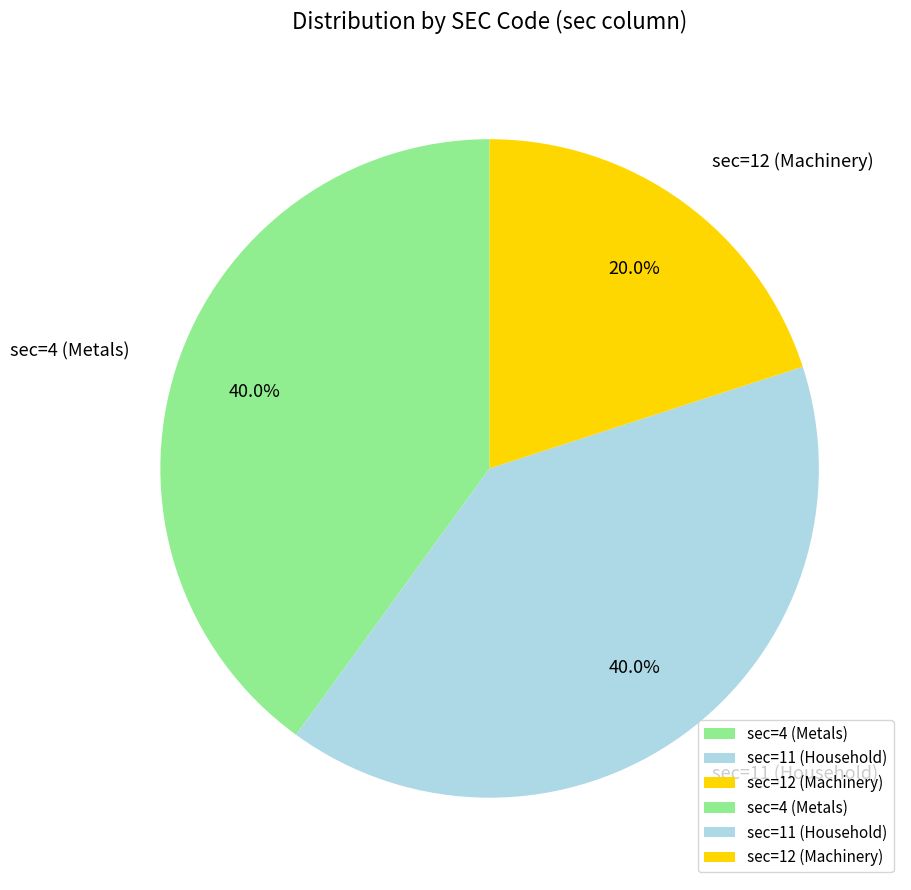

How many segments does this pie chart have?

3